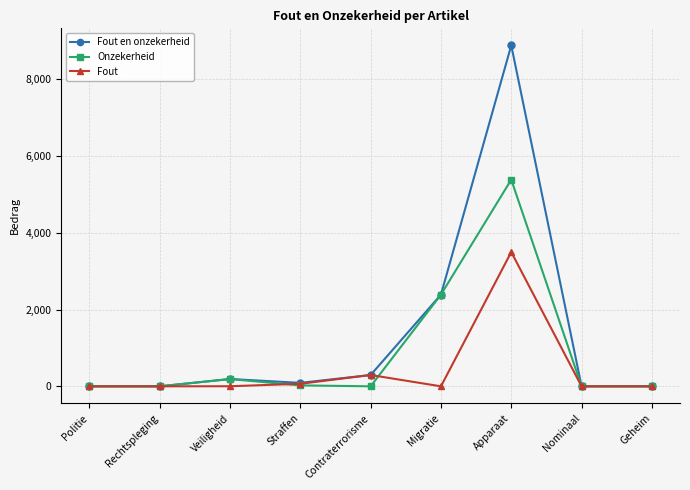

Which series changed the most between Contraterrorisme and Apparaat?

Fout en onzekerheid